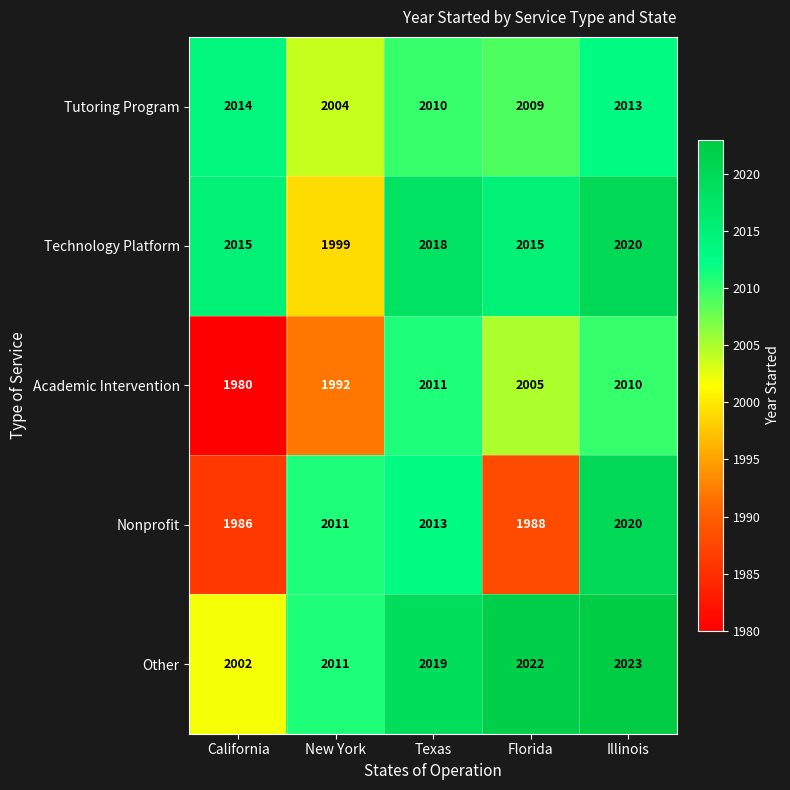

At how many categories does at least one series exceed 2013?

4